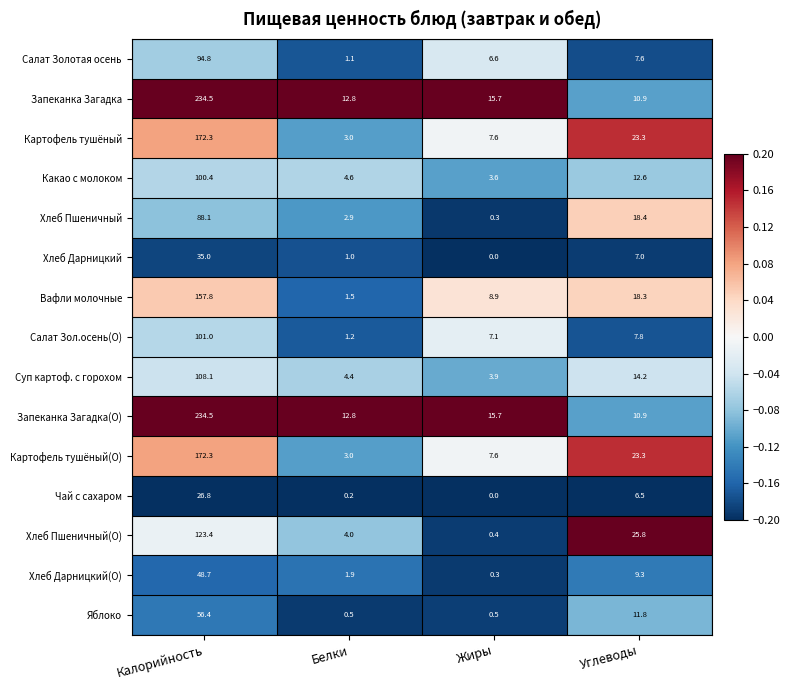

Between Белки and Углеводы, which series saw the biggest shift?

Хлеб Пшеничный(О)